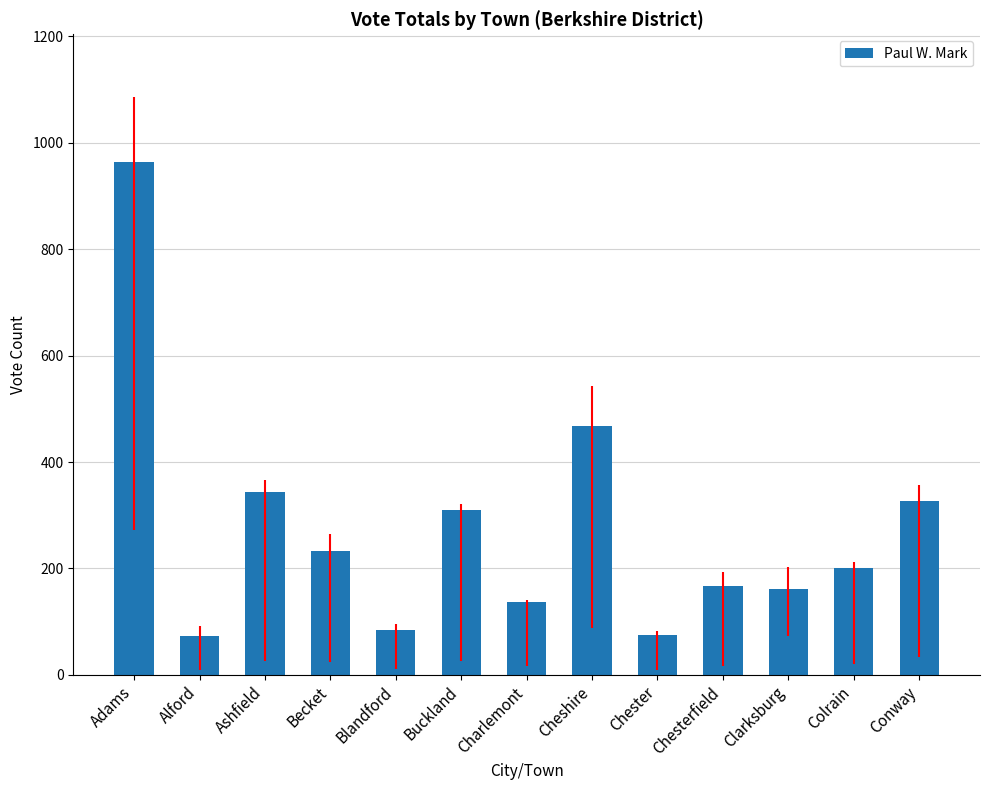

Does the chart contain stacked bars?

No